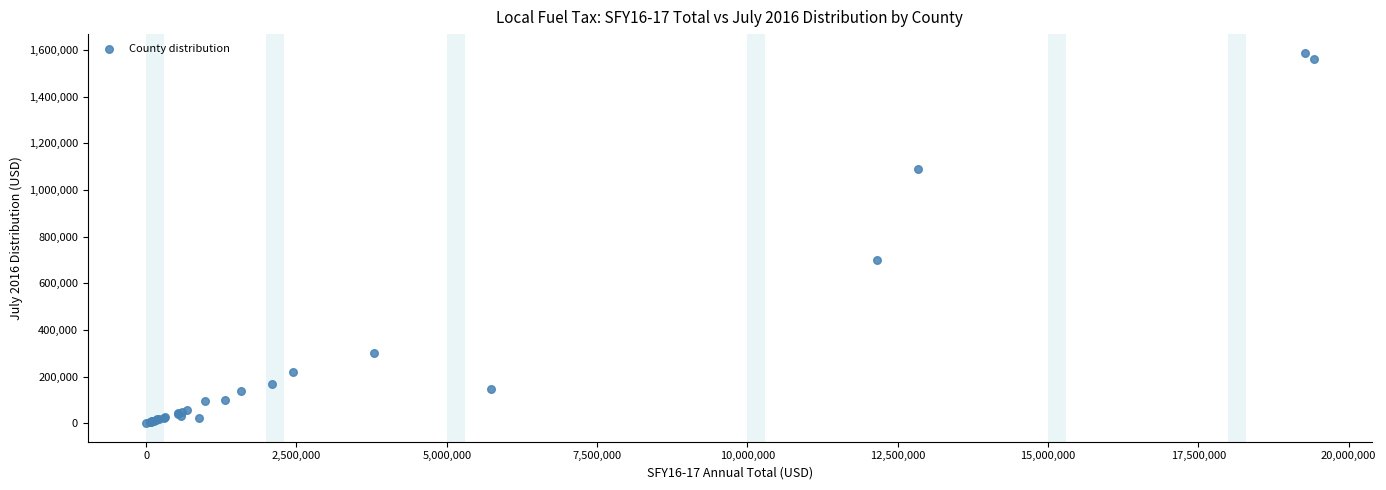

What Y value in the scatter plot is closest to 794617?

700974.3